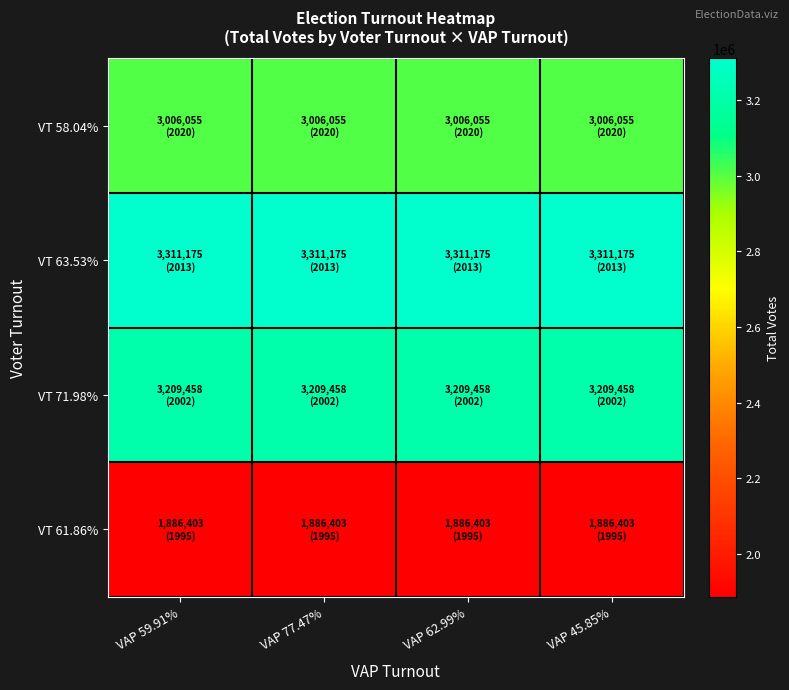

Which has a higher value, VAP 77.47% or VAP 59.91%?

VAP 77.47%